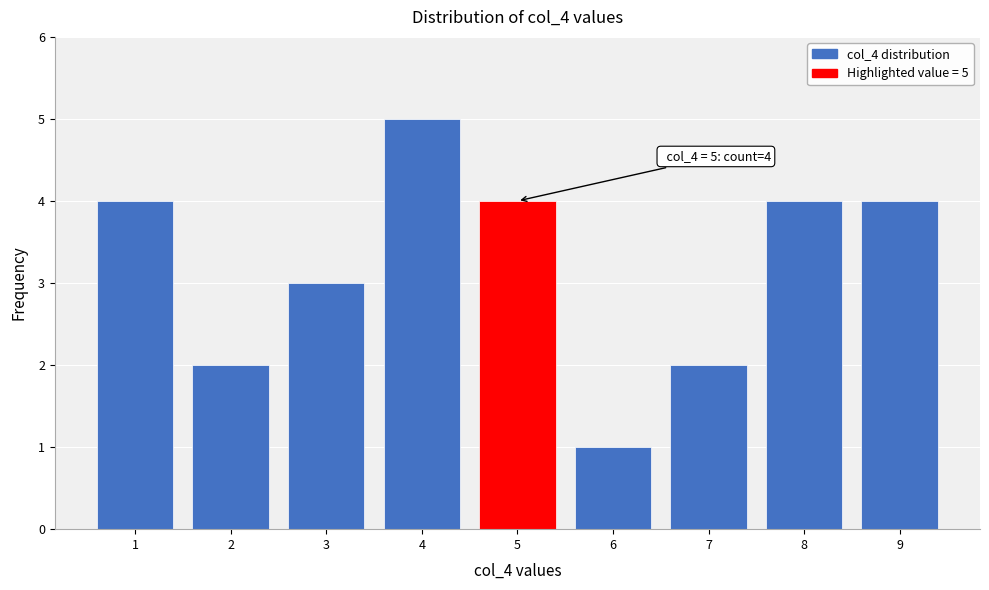

Which range on the x-axis has the tallest bar?

3.5 to 4.5